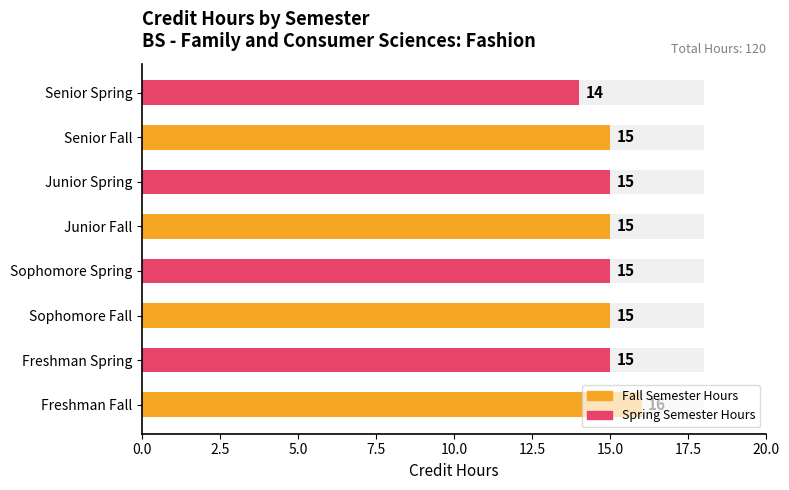

What is the minimum value shown in the chart?

14